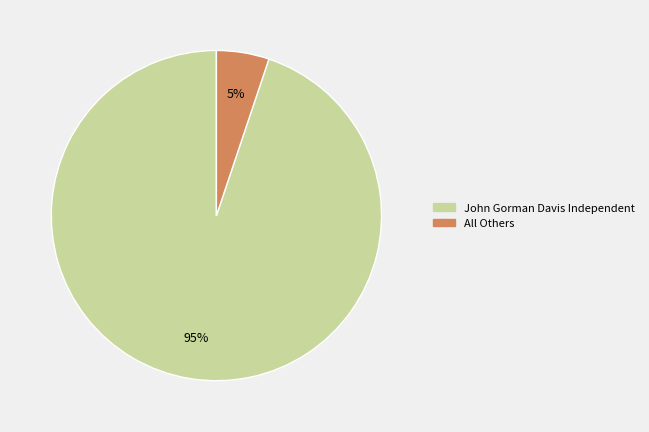

To the nearest percent, what percentage of the pie is John Gorman Davis Independent?

95%